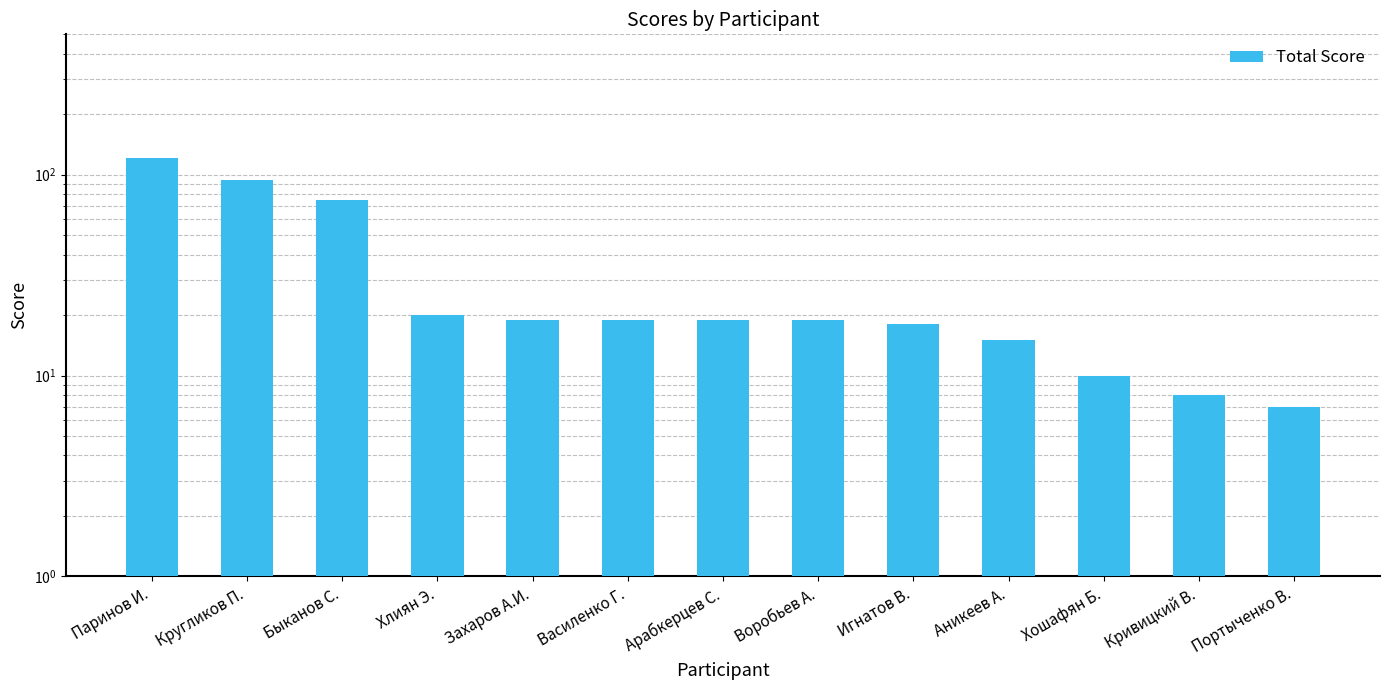

Read the value at Василенко Г..

19